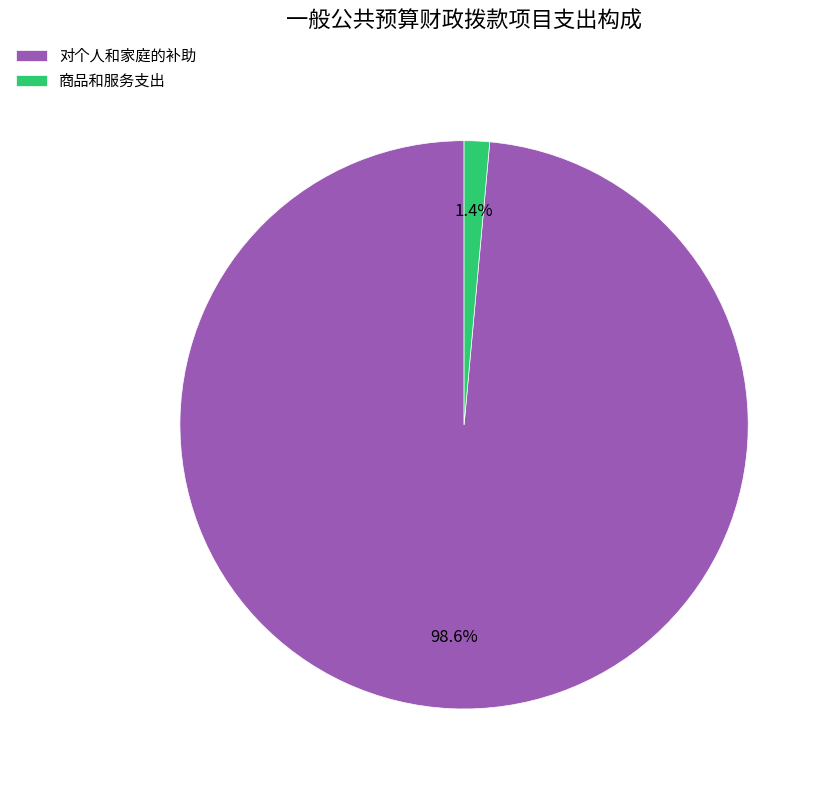

Rank the categories by value from highest to lowest.

对个人和家庭的补助, 商品和服务支出